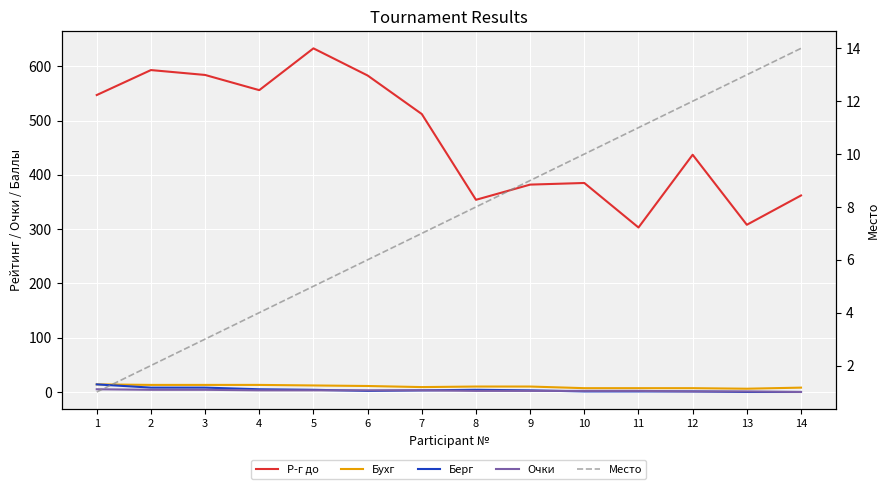

Where is Очки nearest to the value 2?

8